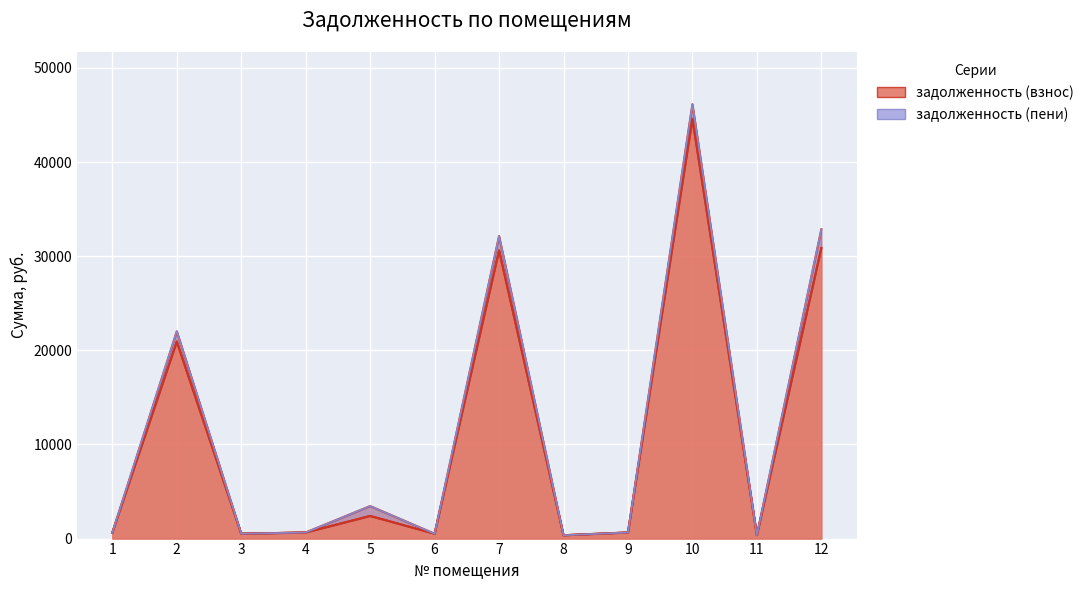

What is the value of the задолженность (пени) point at the 11th from the left?

368.3